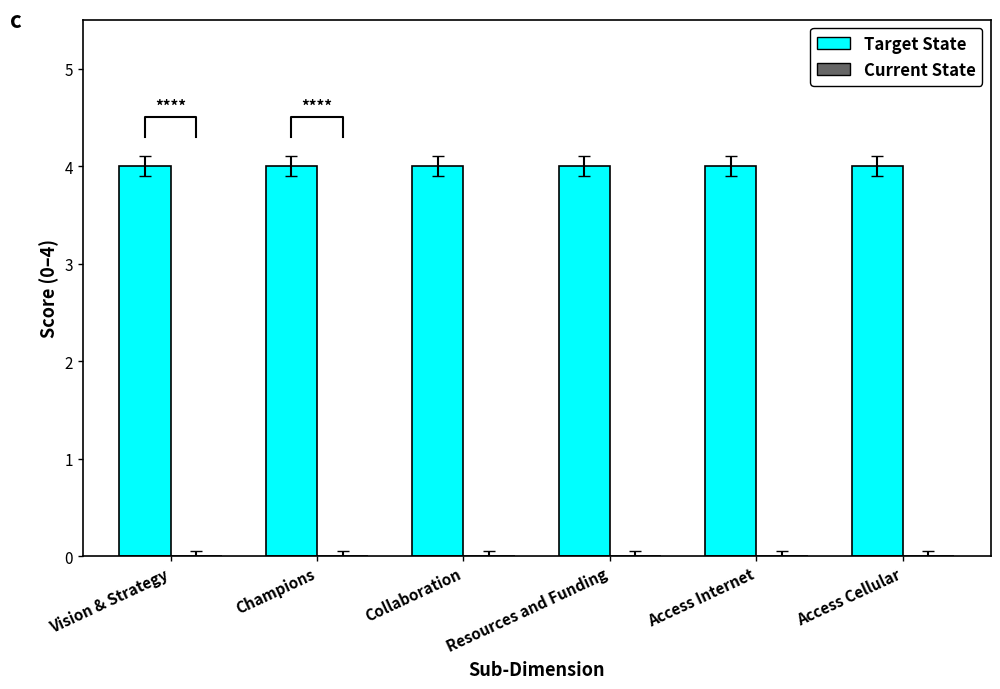

Reading left to right, what are all the values shown in this chart?

Target State: 4	4	4	4	4	4
Current State: 0	0	0	0	0	0